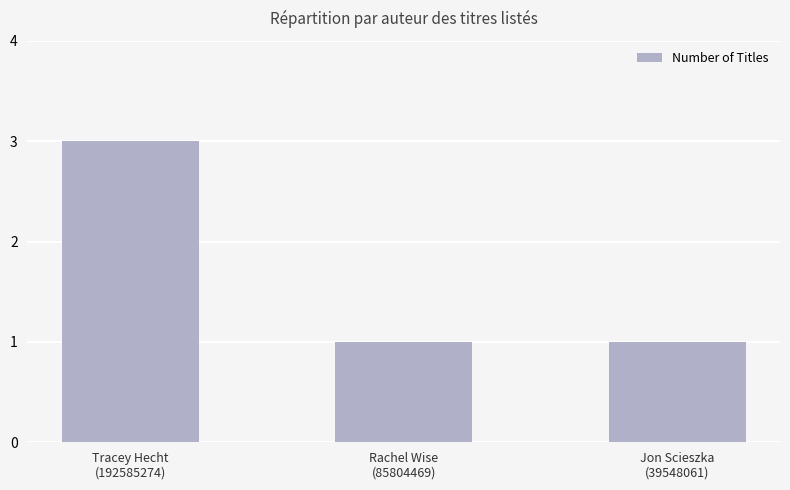

The value at Jon Scieszka
(39548061) is 2. True or false?

False